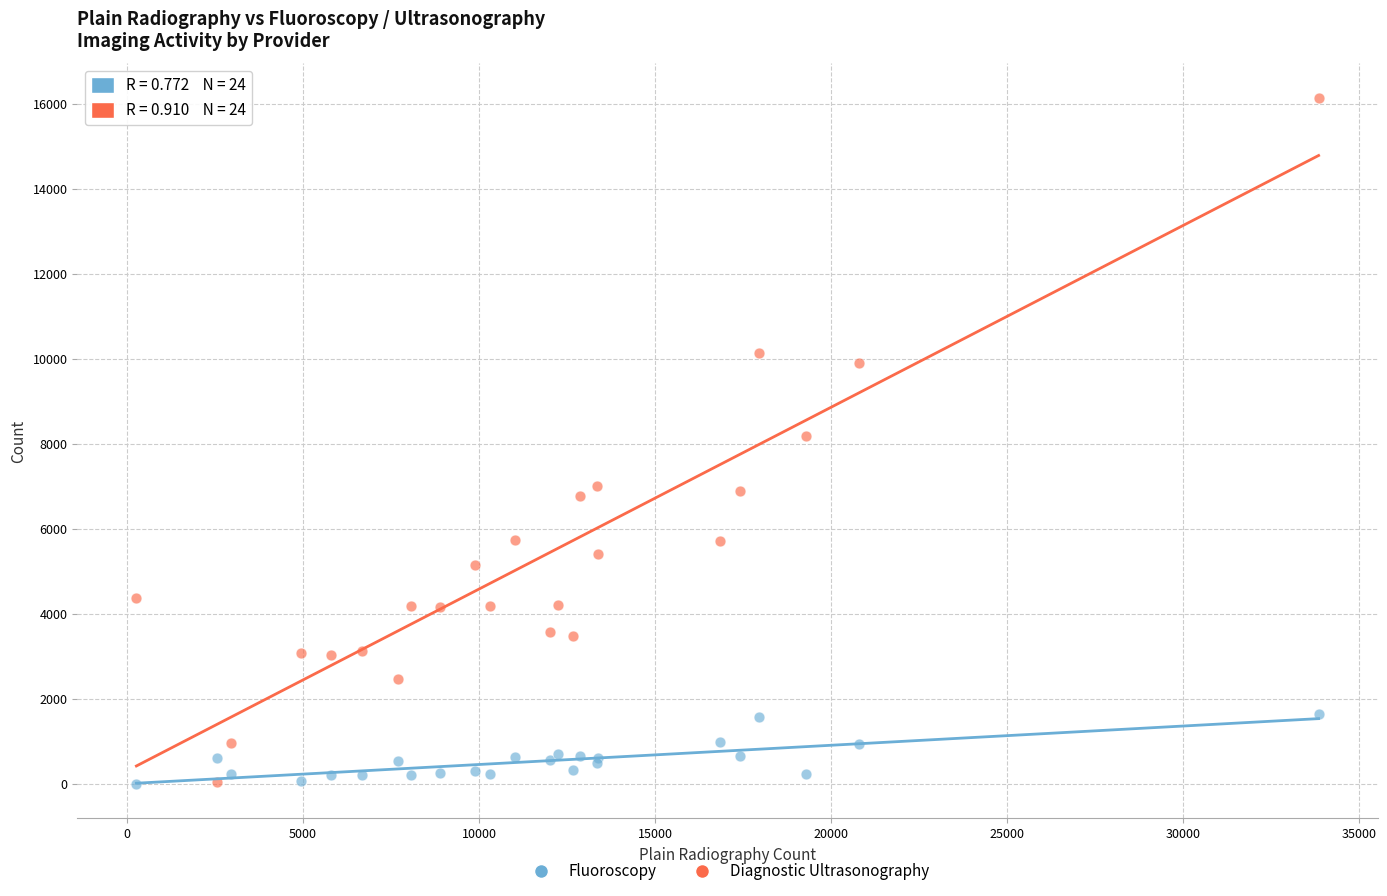

What are all the series names shown in the legend?

Fluoroscopy, Diagnostic Ultrasonography